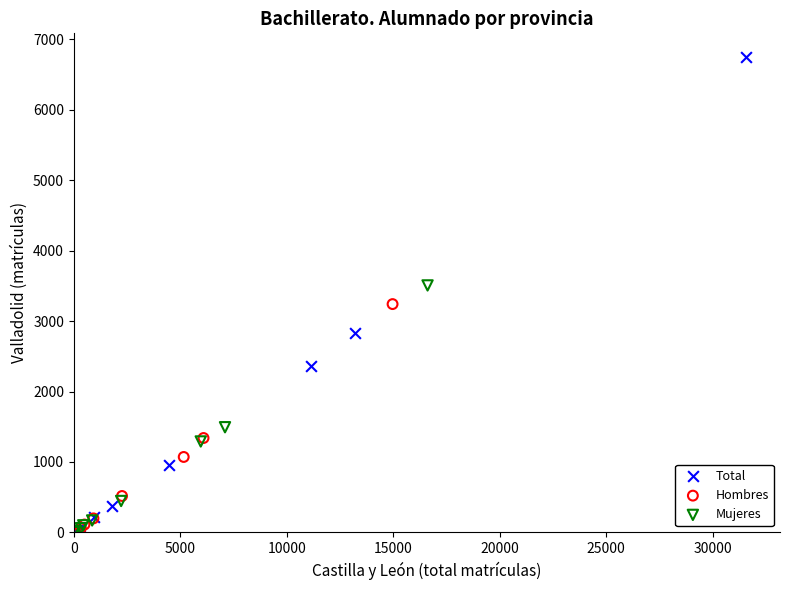

Which series has the widest spread of Y values?

Total